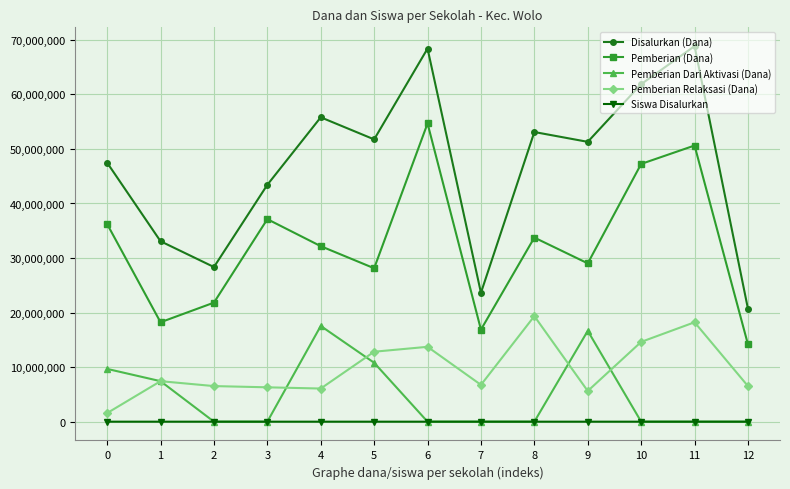

True or false: Pemberian (Dana) and Disalurkan (Dana) cross at least once.

False